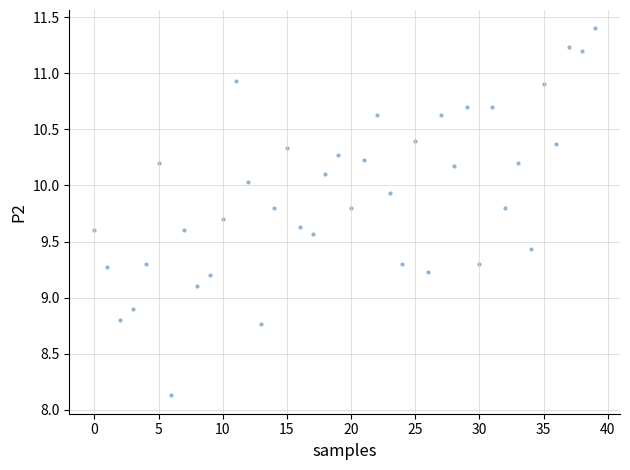

What is the range of Y values (max minus min)?

3.3